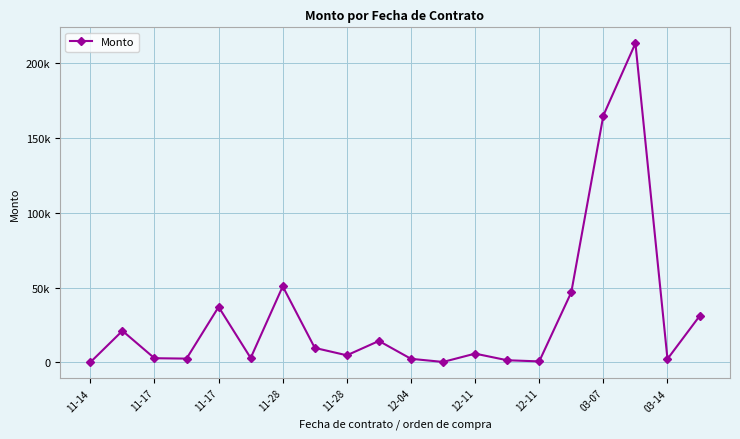

Reading left to right, transcribe all the data shown in this chart.

150.4	21170.0	2850.0	2591.6	37146.2	3000.0	50892.8	9750.0	4800.0	14396.0	2450.0	360.5	5924.9	1493.5	729.1	46946.9	165126.0	213408.9	2340.0	31000.0